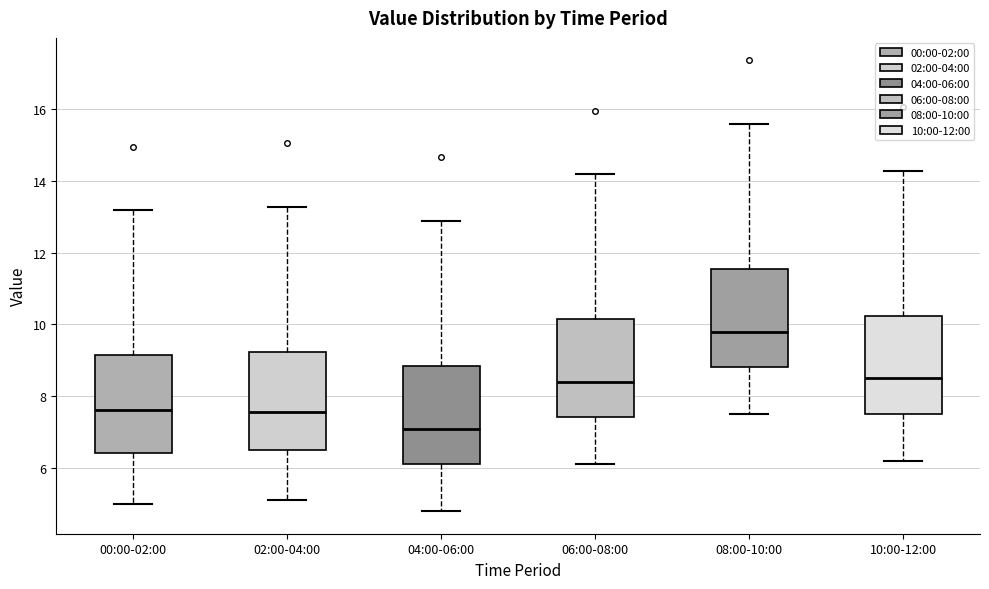

Which box has the lowest median line?

04:00-06:00